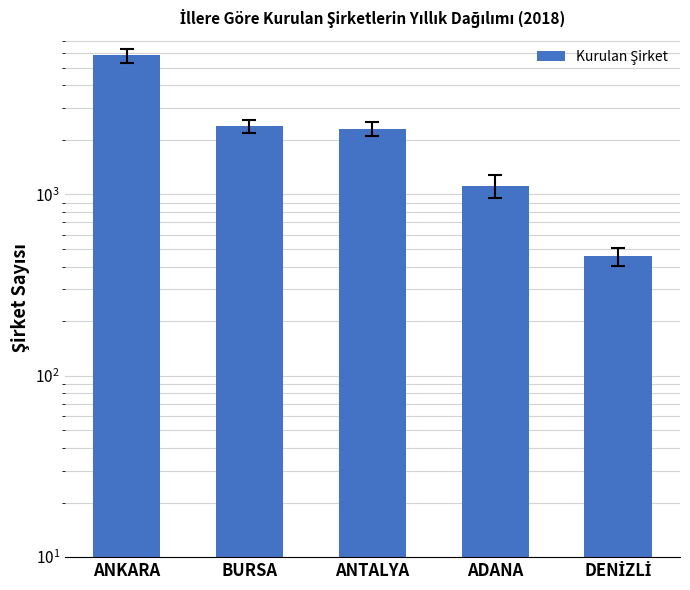

How many values exceed 2301?

2